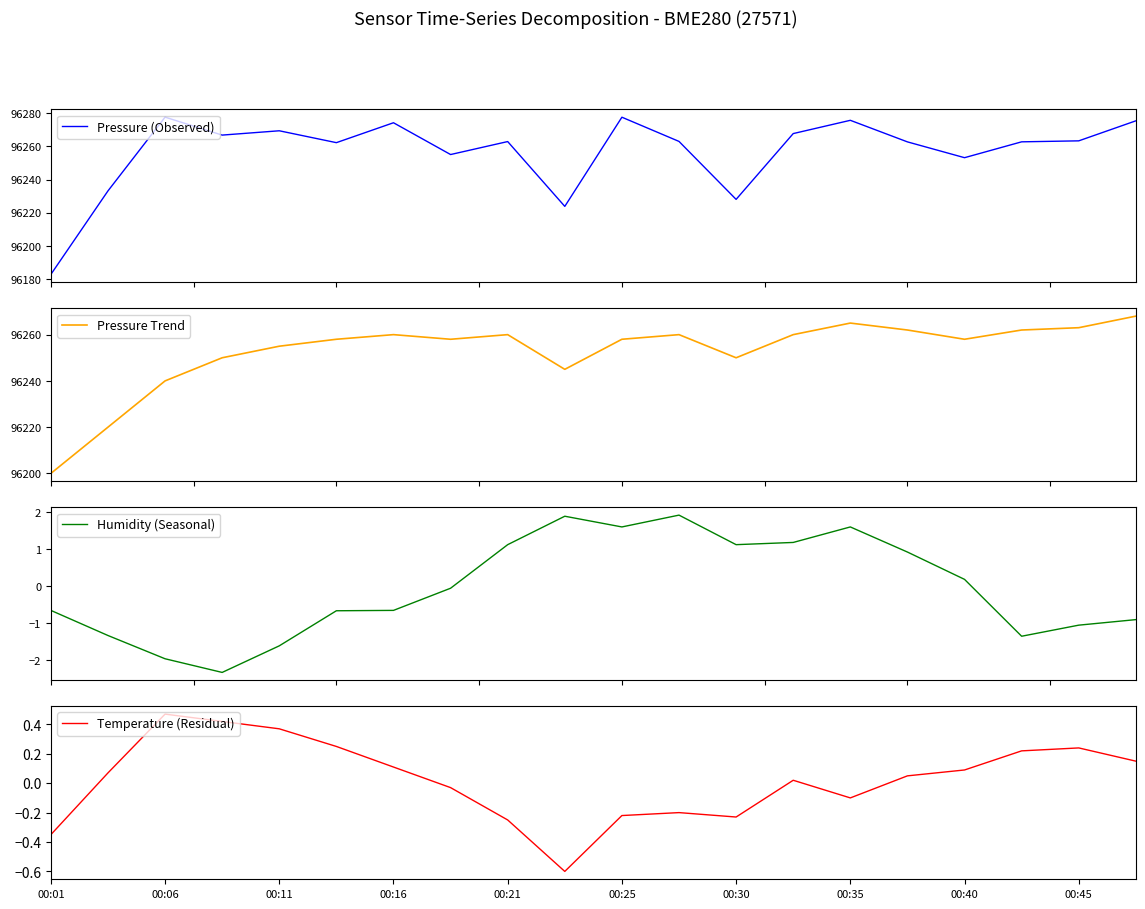

True or false: Temperature (Residual) has a value of -0.1 at 00:45.

False